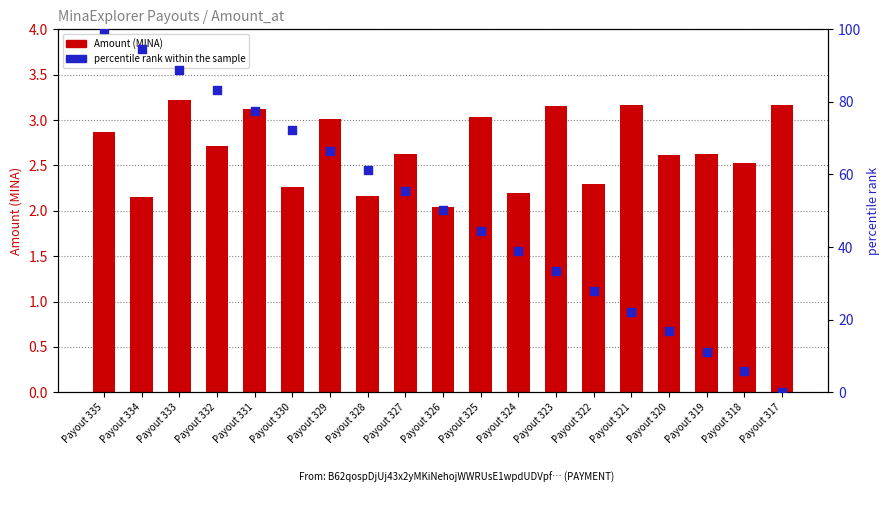

What is the total value across all series at Payout 323?

36.4